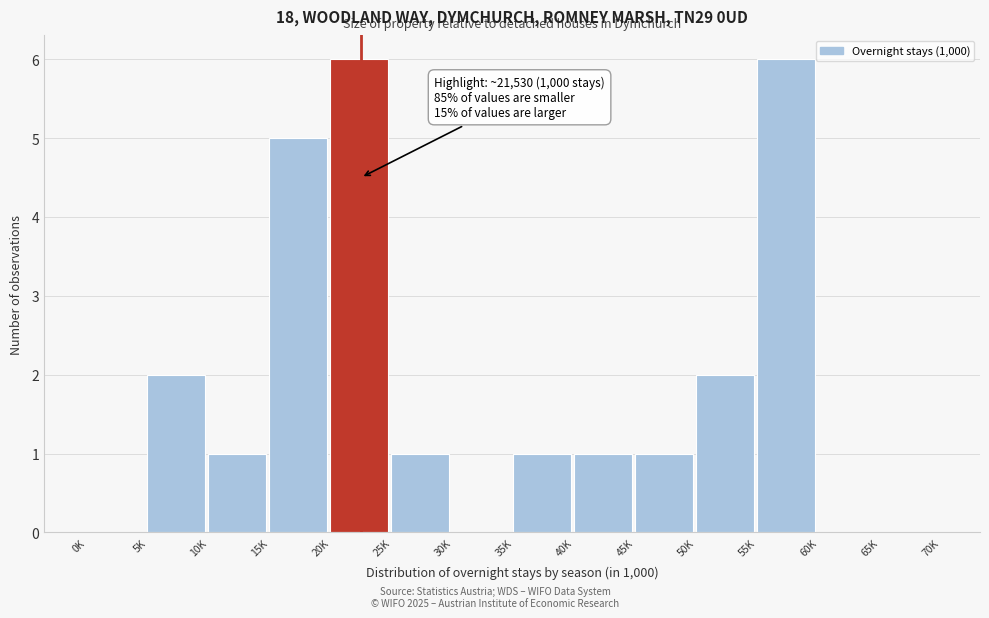

Reading right to left, transcribe all the data shown in this chart.

65K=0	60K=0	55K=6	50K=2	45K=1	40K=1	35K=1	30K=0	25K=1	20K=6	15K=5	10K=1	5K=2	0K=0